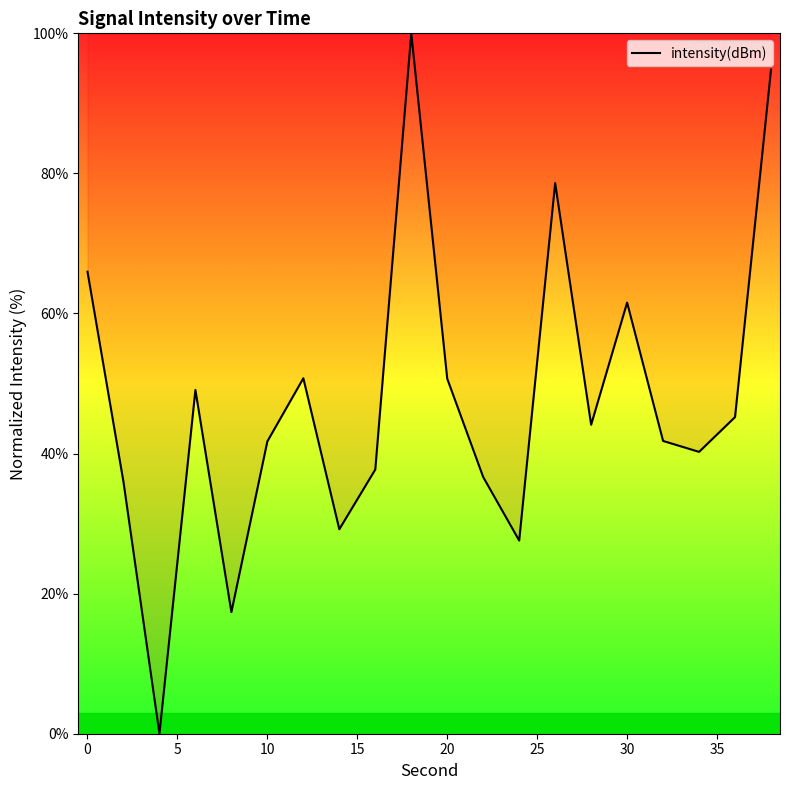

What is the maximum value shown in the chart?

100.0